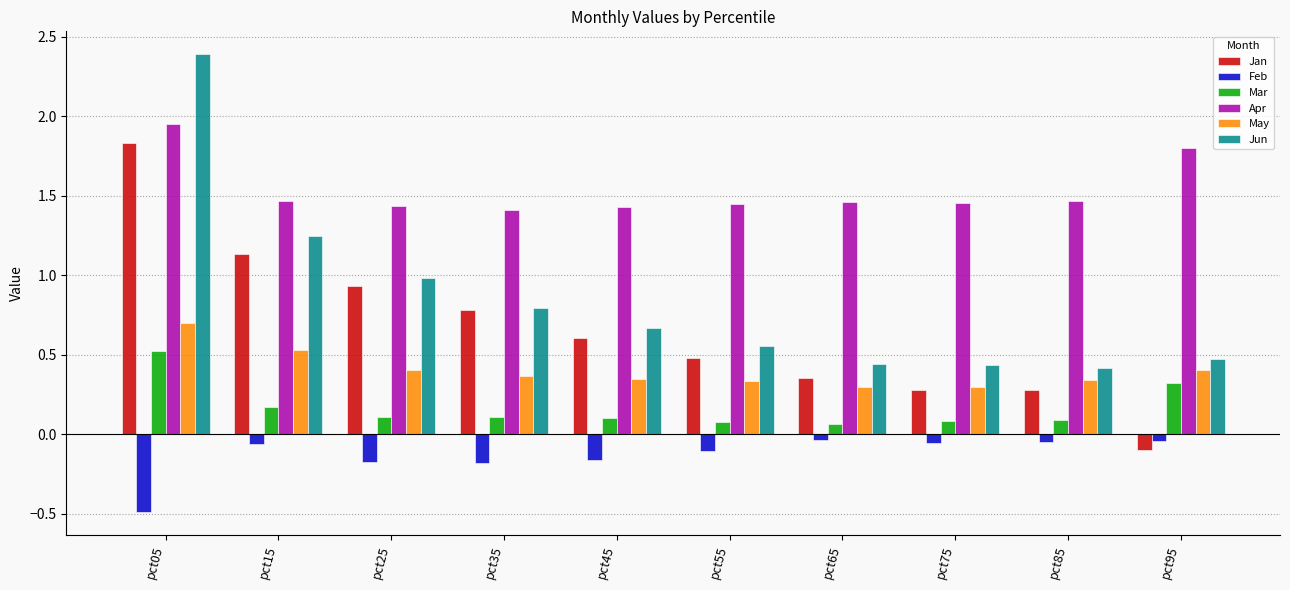

Rank the series at pct65 from lowest to highest value.

Feb, Mar, May, Jan, Jun, Apr